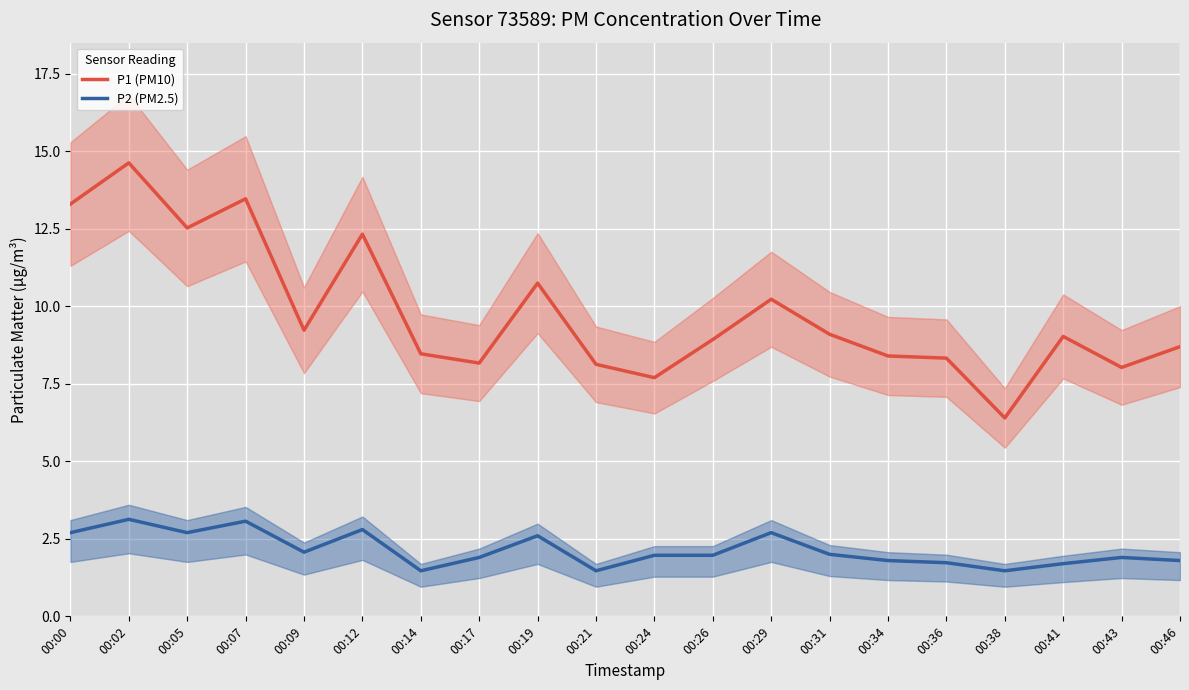

What is the minimum value shown in the chart?

1.5